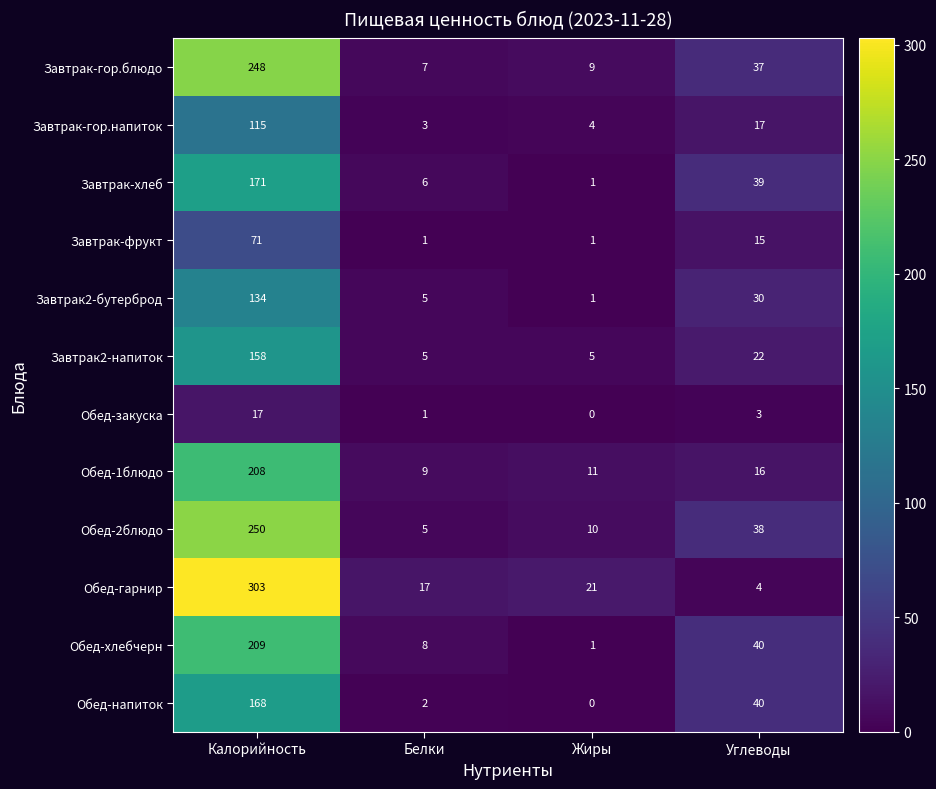

Read the Завтрак-хлеб value at Калорийность.

171